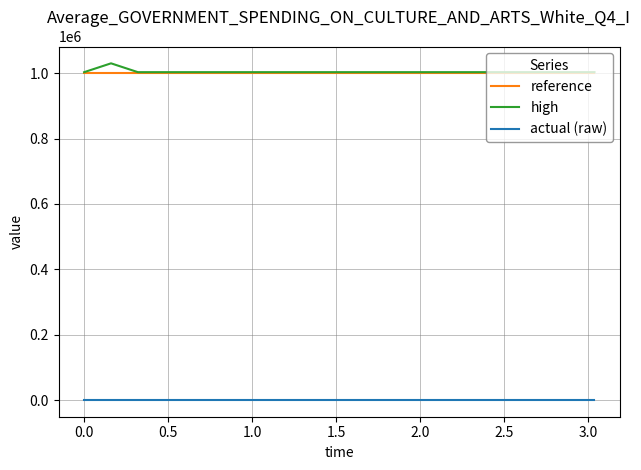

True or false: actual (raw) and high intersect in this chart.

False